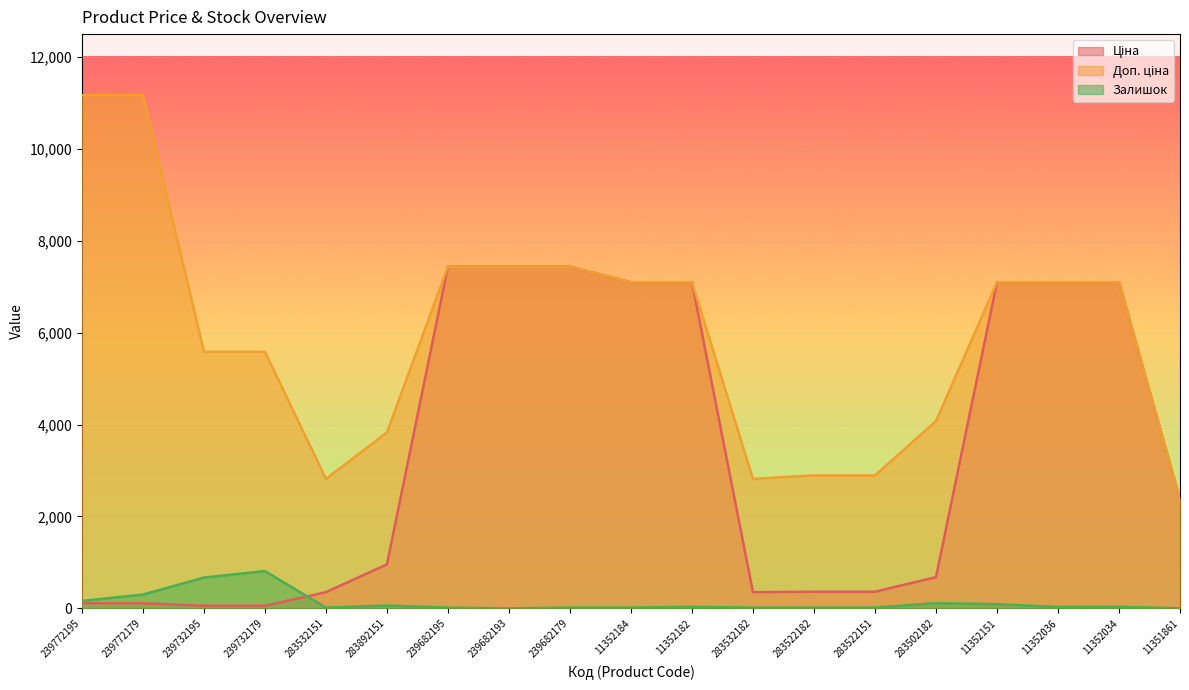

What are all the series names shown in the legend?

Ціна, Доп. ціна, Залишок